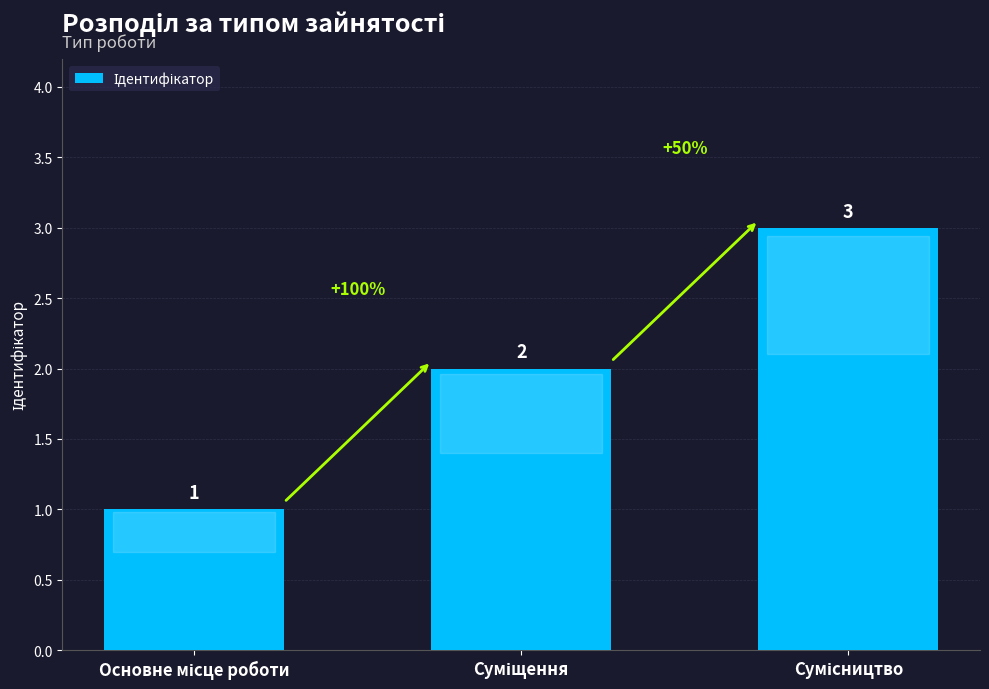

What is the greatest value displayed?

3